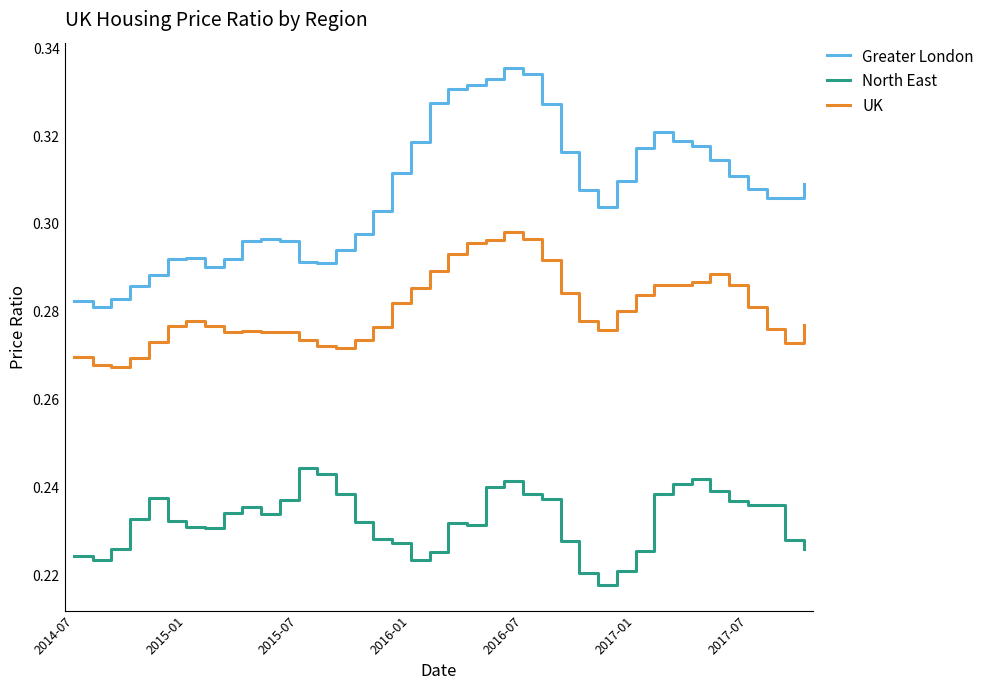

List the series in order of their overall mean, highest first.

Greater London, UK, North East